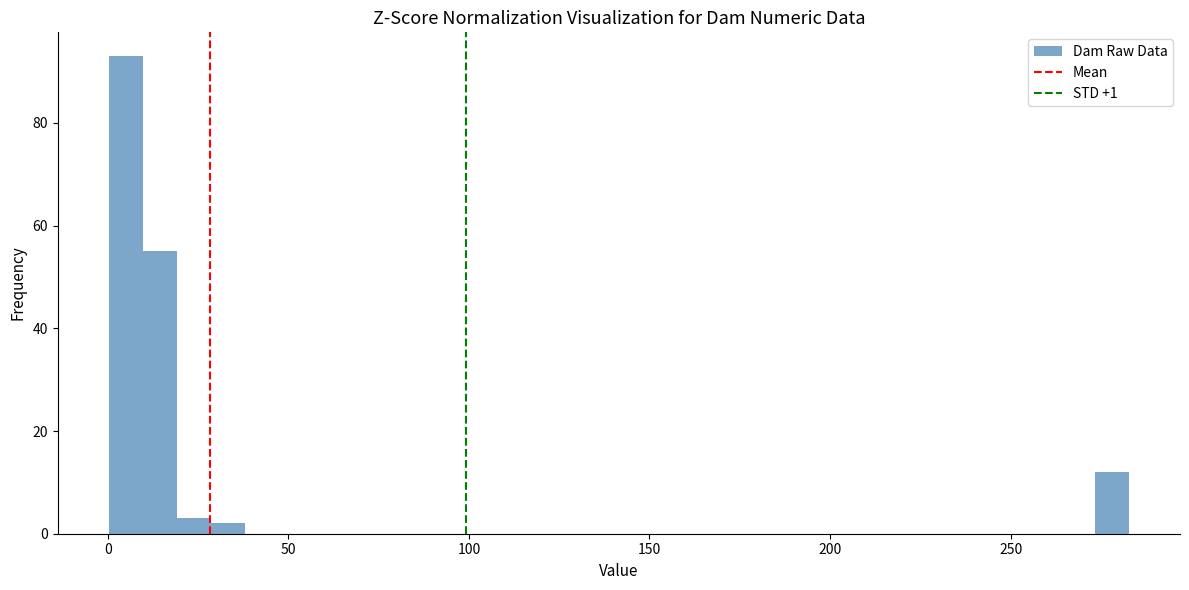

Read against the x-axis, roughly where is the centre of the tallest bar?

5